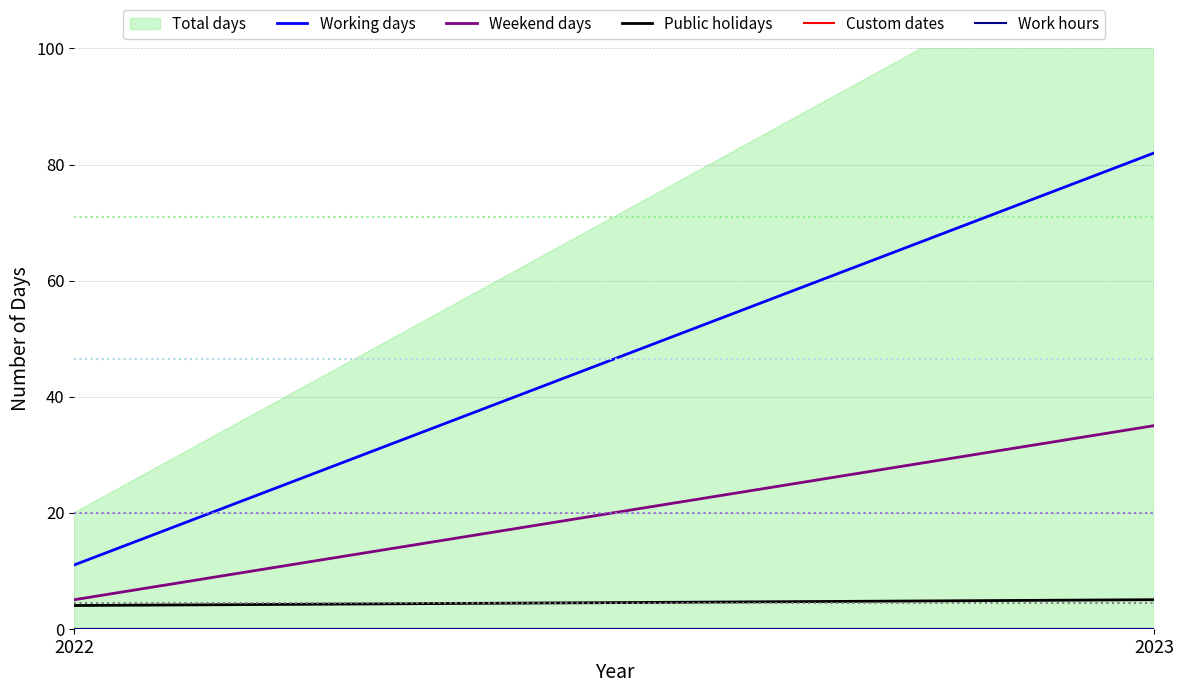

Is it true that Custom dates equals 0 at 2022?

True